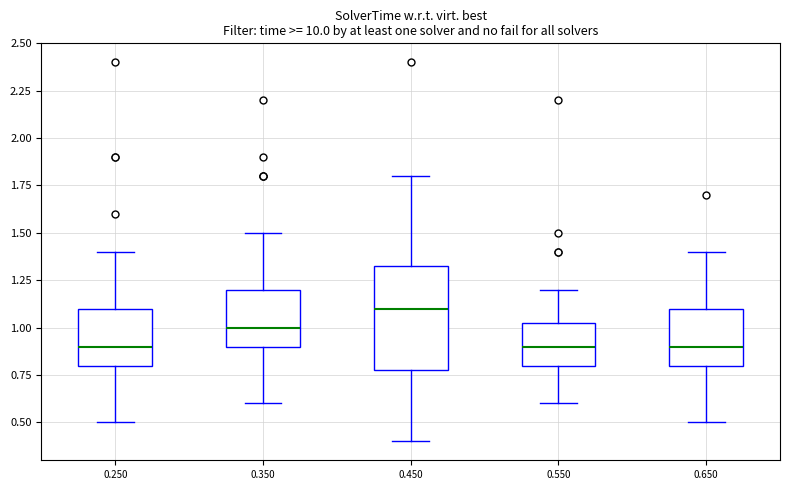

Reading left to right, read every box against the y-axis: the position of its median line, the range the box covers, and the ends of its whiskers. The values are not printed on the chart, so give them approximately, as read against the axis.

0.250: median 0.90, box 0.80 to 1.10, whiskers 0.50 to 1.40
0.350: median 1.00, box 0.90 to 1.20, whiskers 0.60 to 1.50
0.450: median 1.10, box 0.80 to 1.35, whiskers 0.40 to 1.80
0.550: median 0.90, box 0.80 to 1.05, whiskers 0.60 to 1.20
0.650: median 0.90, box 0.80 to 1.10, whiskers 0.50 to 1.40